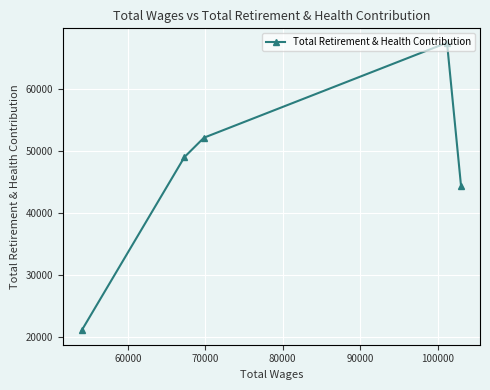

True or false: the data has more than 0 interior local peaks.

True